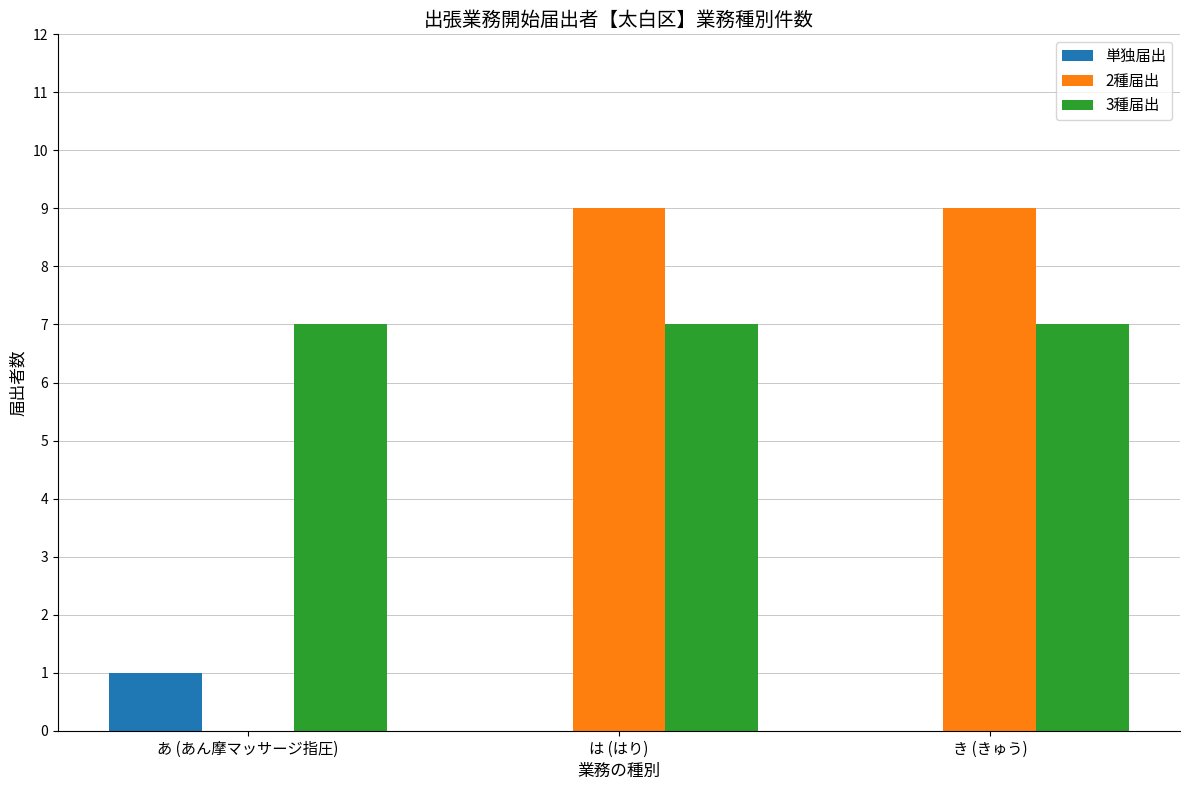

What is the maximum value shown in the chart?

9